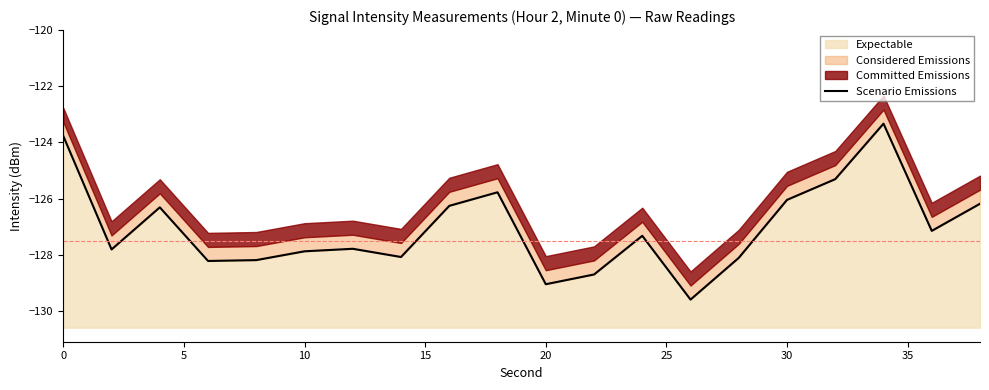

Is it true that Expectable equals -127.9 at 10?

True